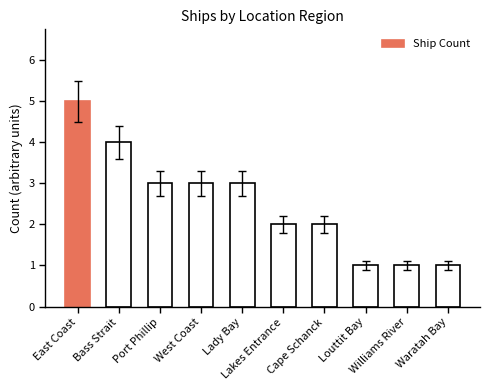

What is the difference between the maximum and second lowest values?

4